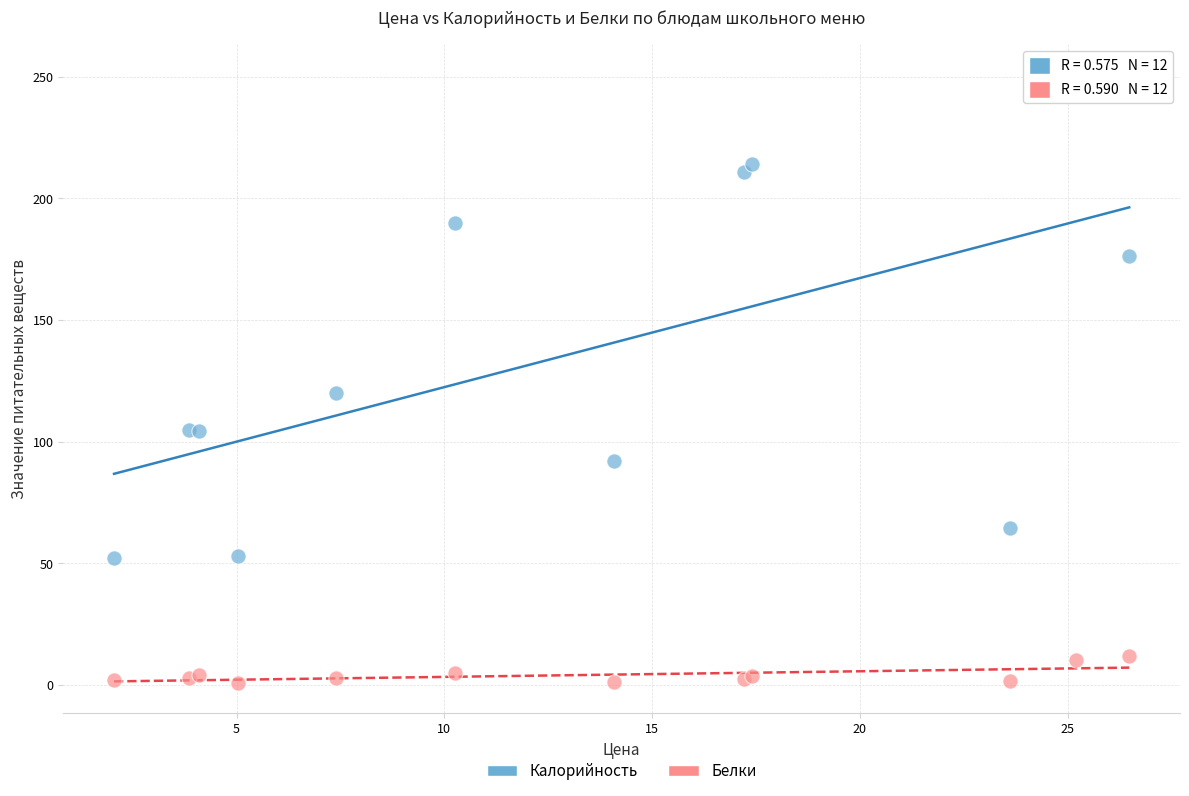

Which series contains the highest Y value?

Калорийность